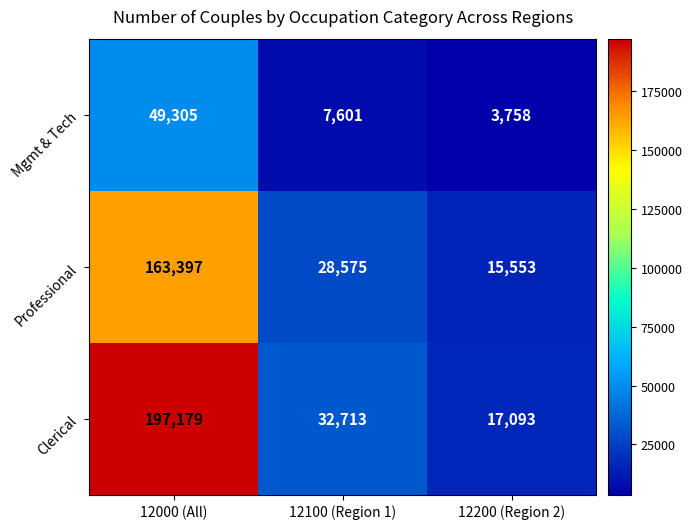

Rank the series at 12000 (All) from highest to lowest value.

Clerical, Professional, Mgmt & Tech